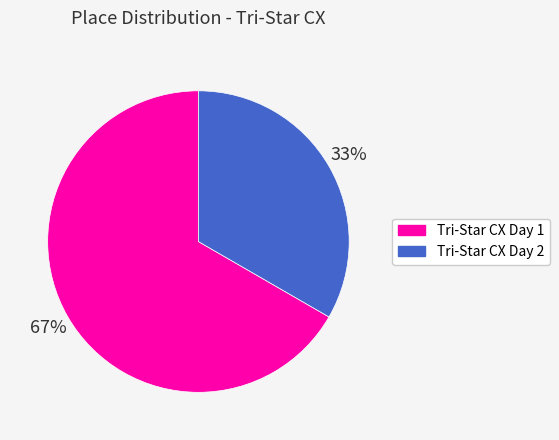

The Tri-Star CX Day 1 slice represents 72% of the pie. True or false?

False